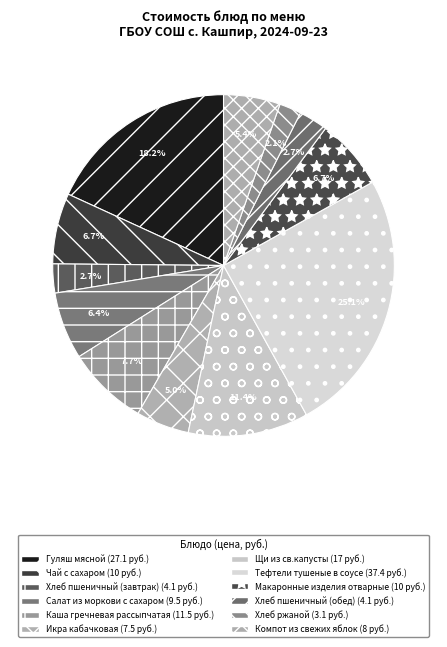

To the nearest percent, what percentage of the pie is Салат из моркови с сахаром?

6%